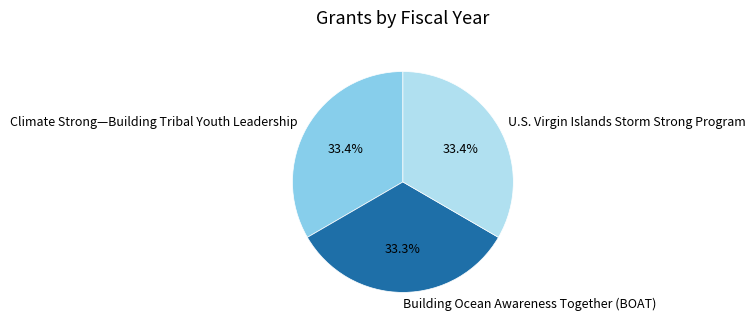

What percentage is the Climate Strong—Building Tribal Youth Leadership slice, to the nearest percent?

33%